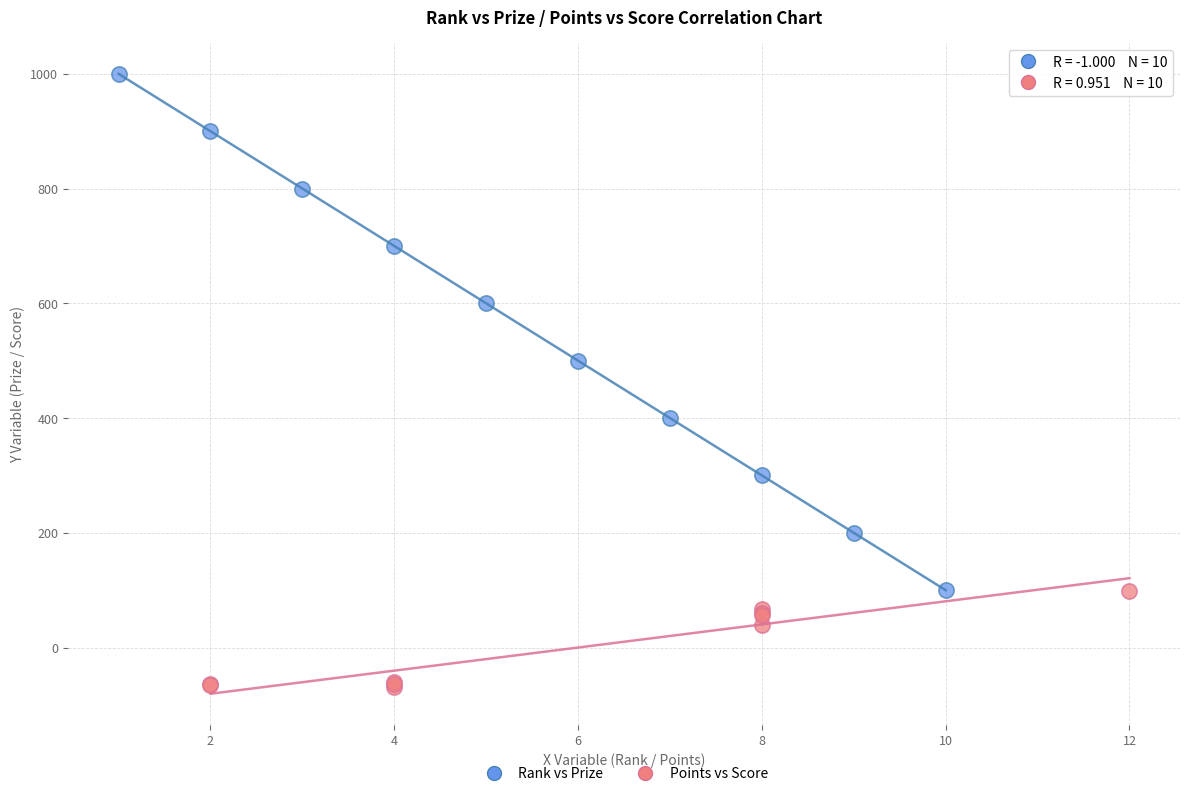

Which series has the largest Y range (max minus min)?

Rank vs Prize